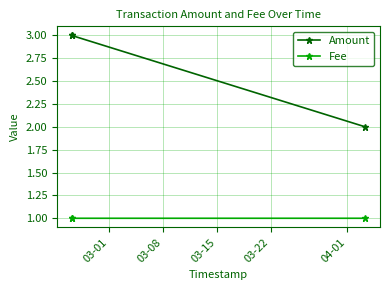

What is the spread (max minus min) of values at 03-08?

2.0